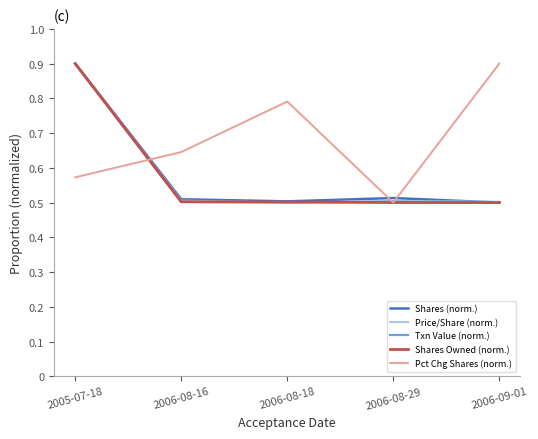

Between 2005-07-18 and 2006-08-29, which series saw the biggest shift?

Shares Owned (norm.)